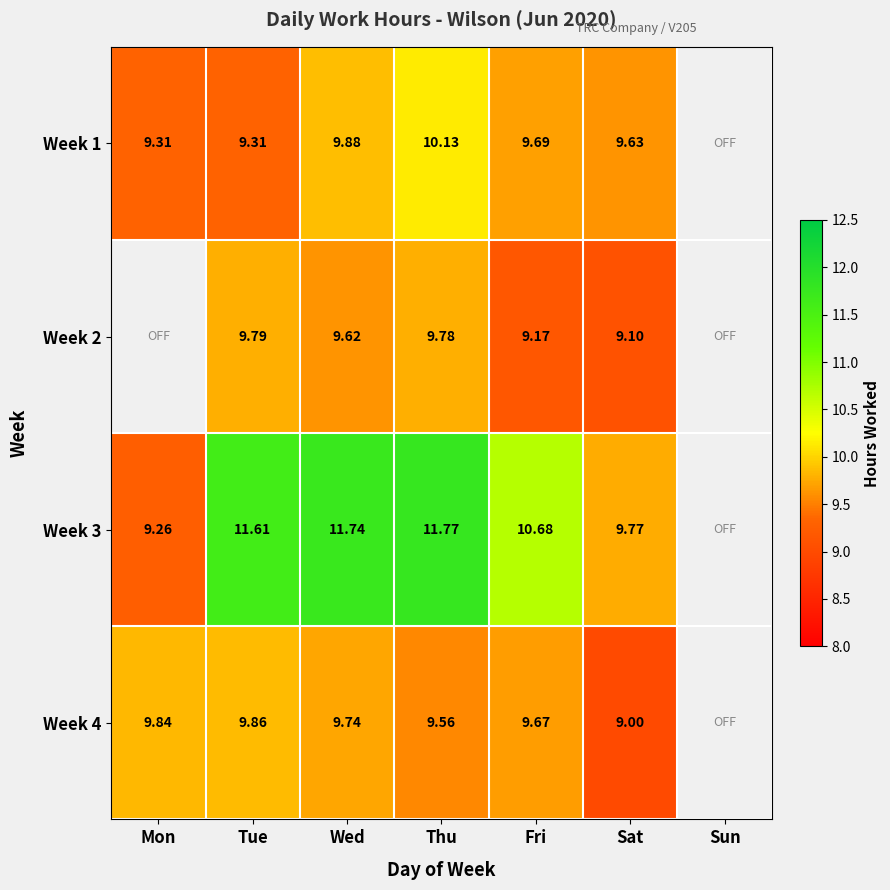

Is the value of Week 4 at Wed greater than the value of Week 2 at Tue?

No